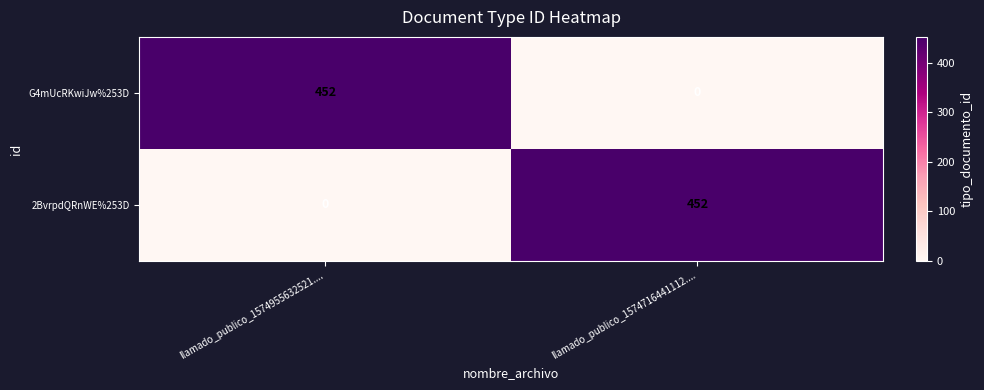

What is the approximate value of 2BvrpdQRnWE%253D at llamado_publico_1574716441112...., to the nearest 10?

450